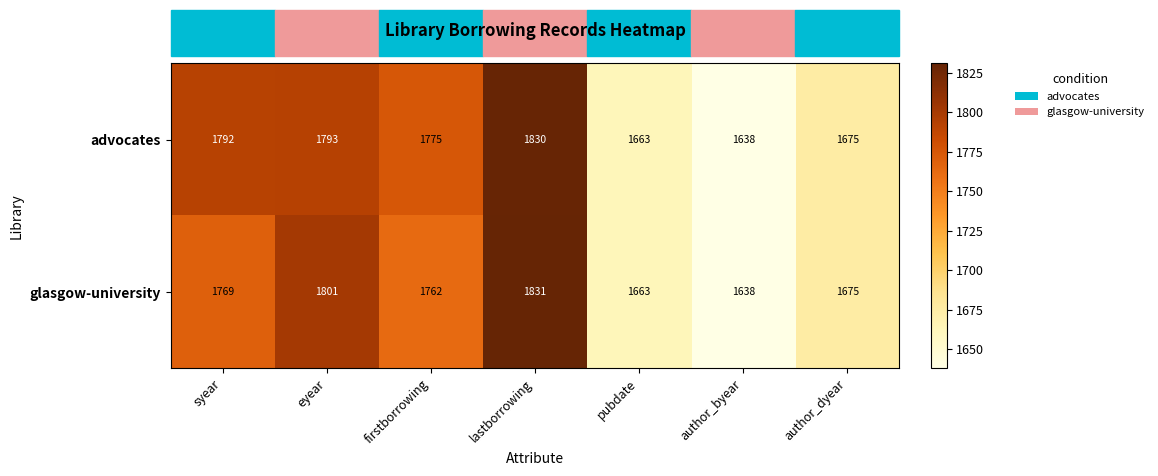

What is the maximum value for advocates?

1830